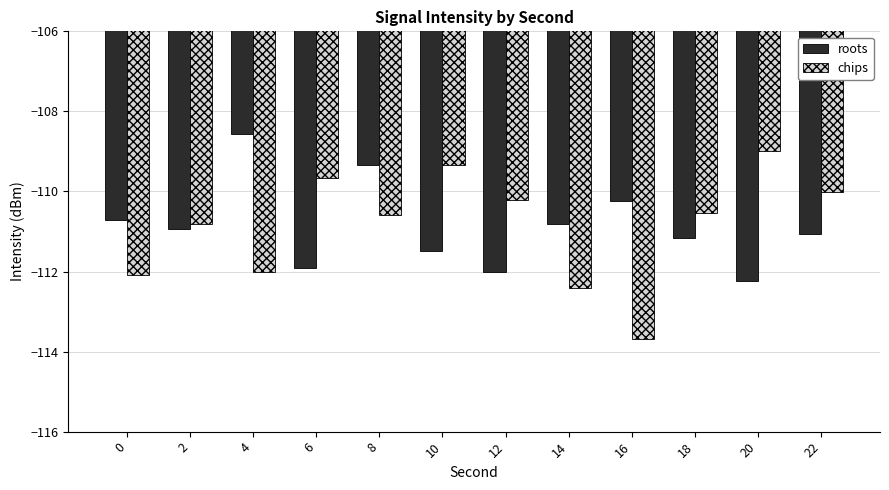

List the series in order of their peak value, lowest first.

chips, roots